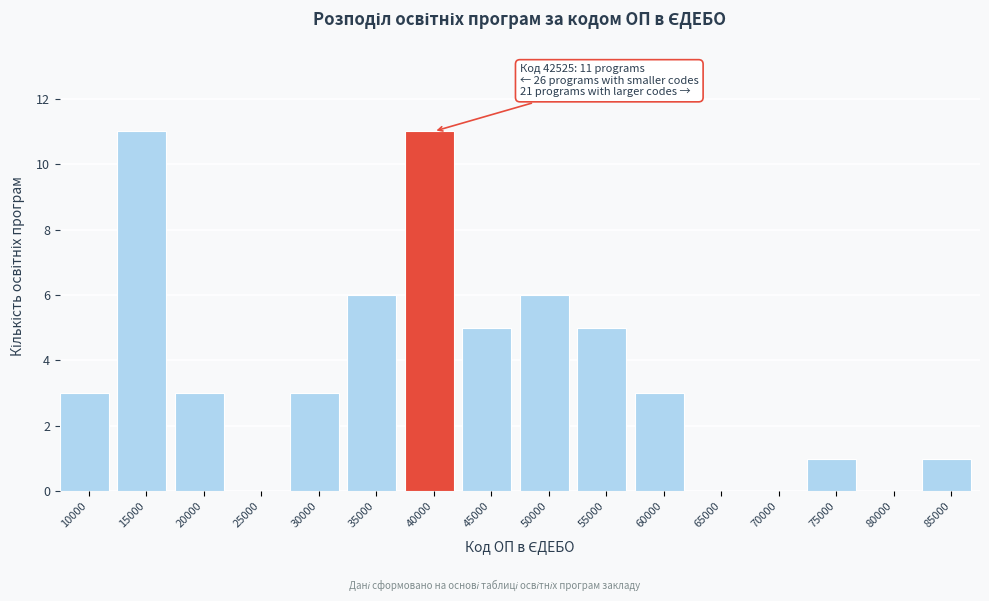

Reading left to right, list all the values displayed in this chart.

10000=3	15000=11	20000=3	25000=0	30000=3	35000=6	40000=11	45000=5	50000=6	55000=5	60000=3	65000=0	70000=0	75000=1	80000=0	85000=1